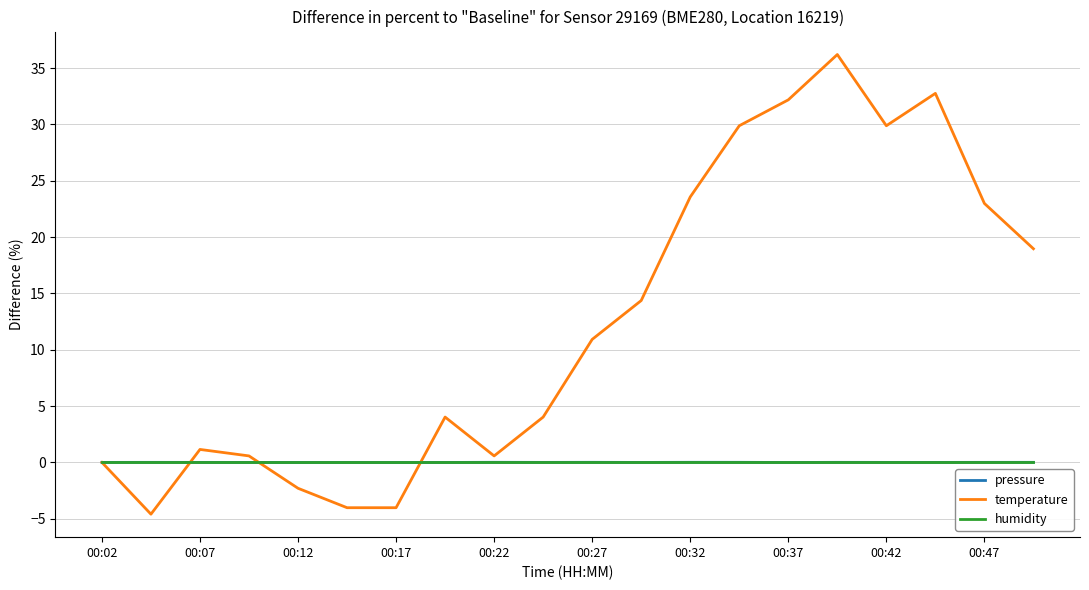

Which series has the largest range (max minus min)?

temperature